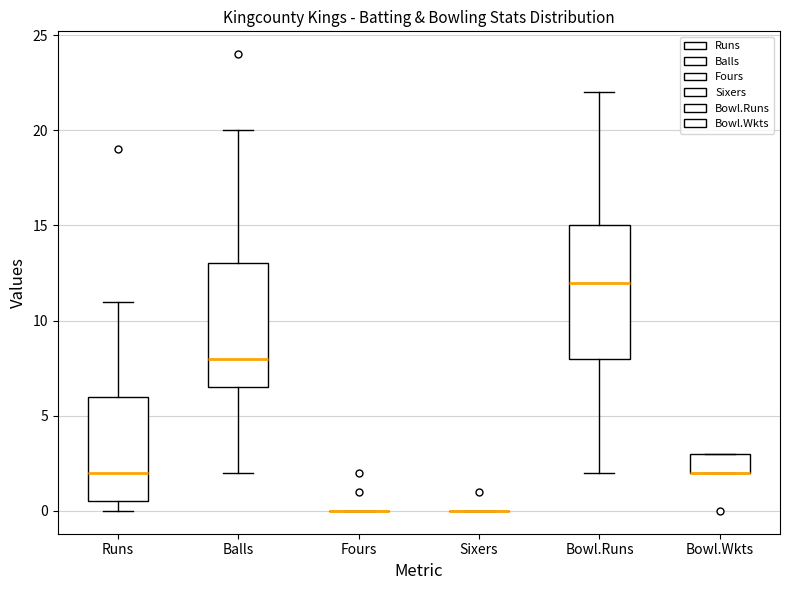

Reading left to right, read every box against the y-axis: the position of its median line, the range the box covers, and the ends of its whiskers. The values are not printed on the chart, so give them approximately, as read against the axis.

Runs: median 2.0, box 0.5 to 6.0, whiskers 0.0 to 11.0
Balls: median 8.0, box 6.5 to 13.0, whiskers 2.0 to 20.0
Fours: box collapsed to a line at 0.0, whiskers 0.0 to 0.0
Sixers: box collapsed to a line at 0.0, whiskers 0.0 to 0.0
Bowl.Runs: median 12.0, box 8.0 to 15.0, whiskers 2.0 to 22.0
Bowl.Wkts: median 2.0 (drawn on the box's lower edge), box 2.0 to 3.0, whiskers 2.0 to 3.0